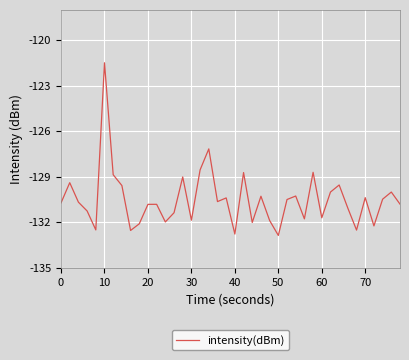

What is the difference between the maximum and minimum values?

11.4